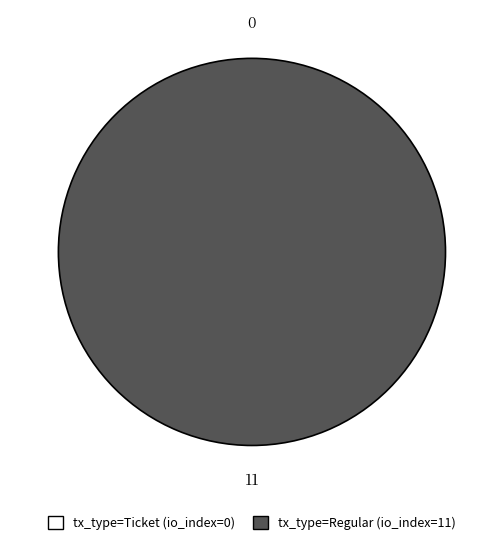

What portion of the pie excludes tx_type=Ticket (io_index=0)?

100.0%